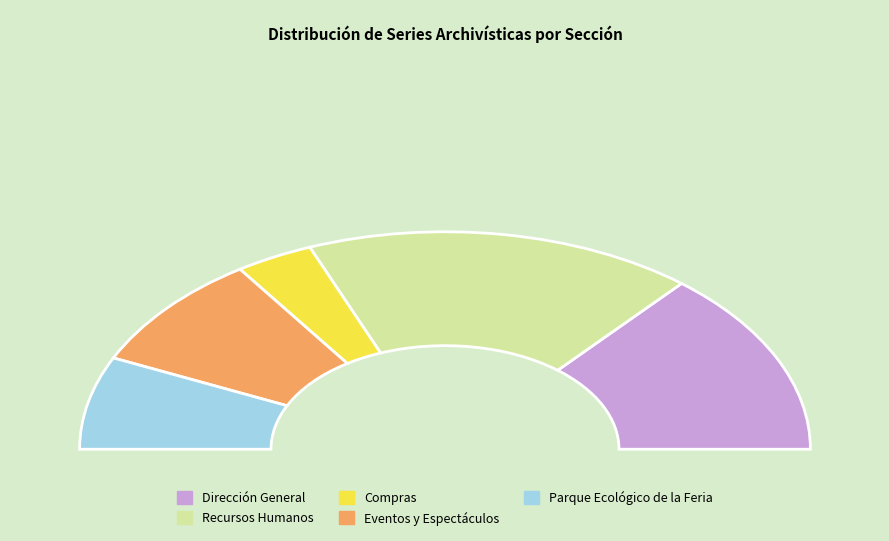

Rank the categories by value from lowest to highest.

Compras, Parque Ecológico de la Feria, Eventos y Espectáculos, Dirección General, Recursos Humanos